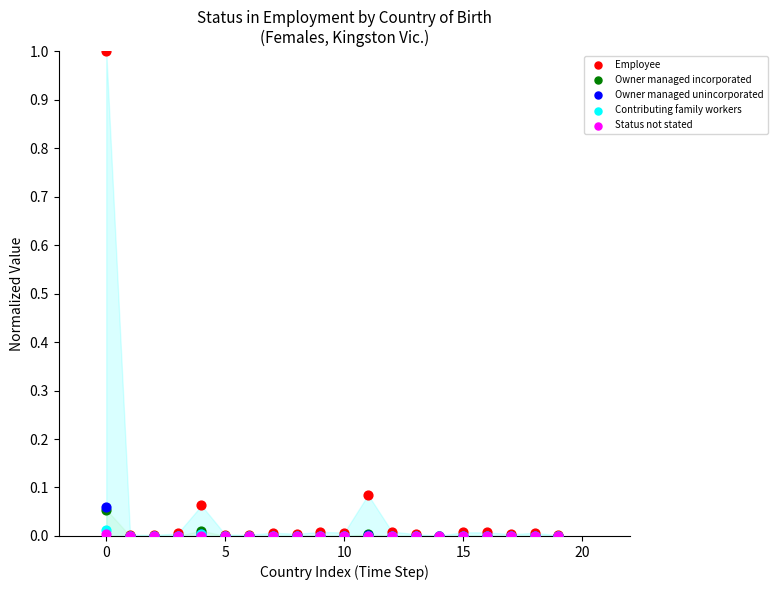

Which series has the largest Y range (max minus min)?

Employee